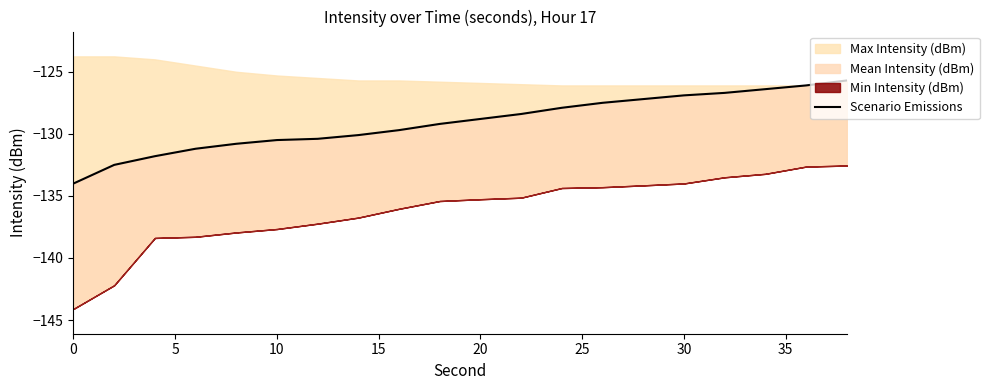

The value at 40 is -228.5. True or false?

False